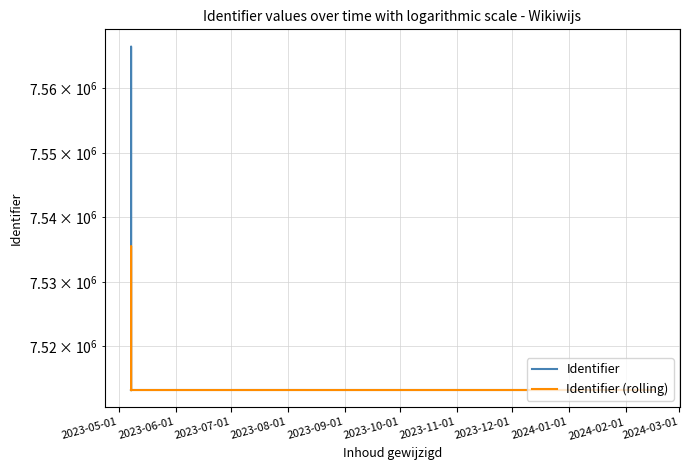

At how many categories does at least one series exceed 7514004?

4